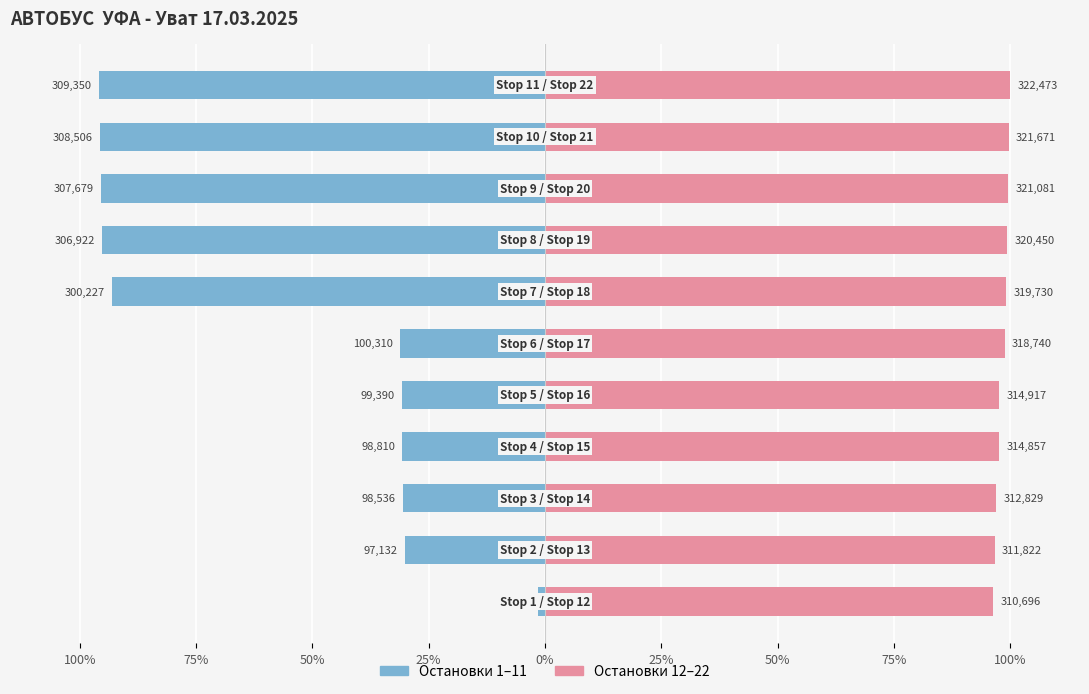

True or false: Остановки 1-11 has a value of -9.1 at 75%.

False